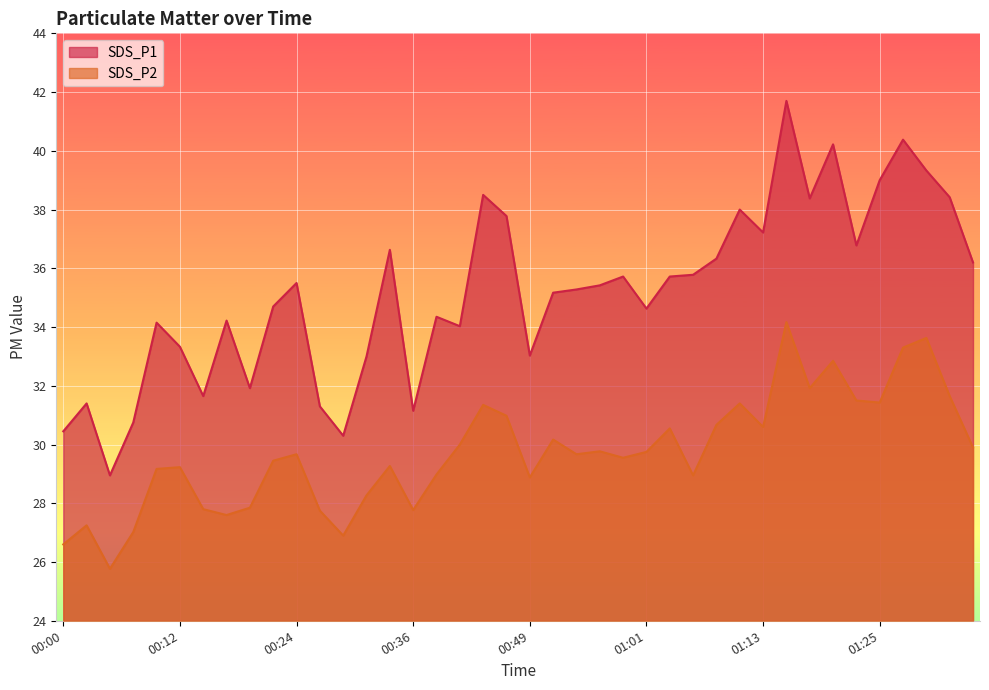

Which series has the largest range (max minus min)?

SDS_P1